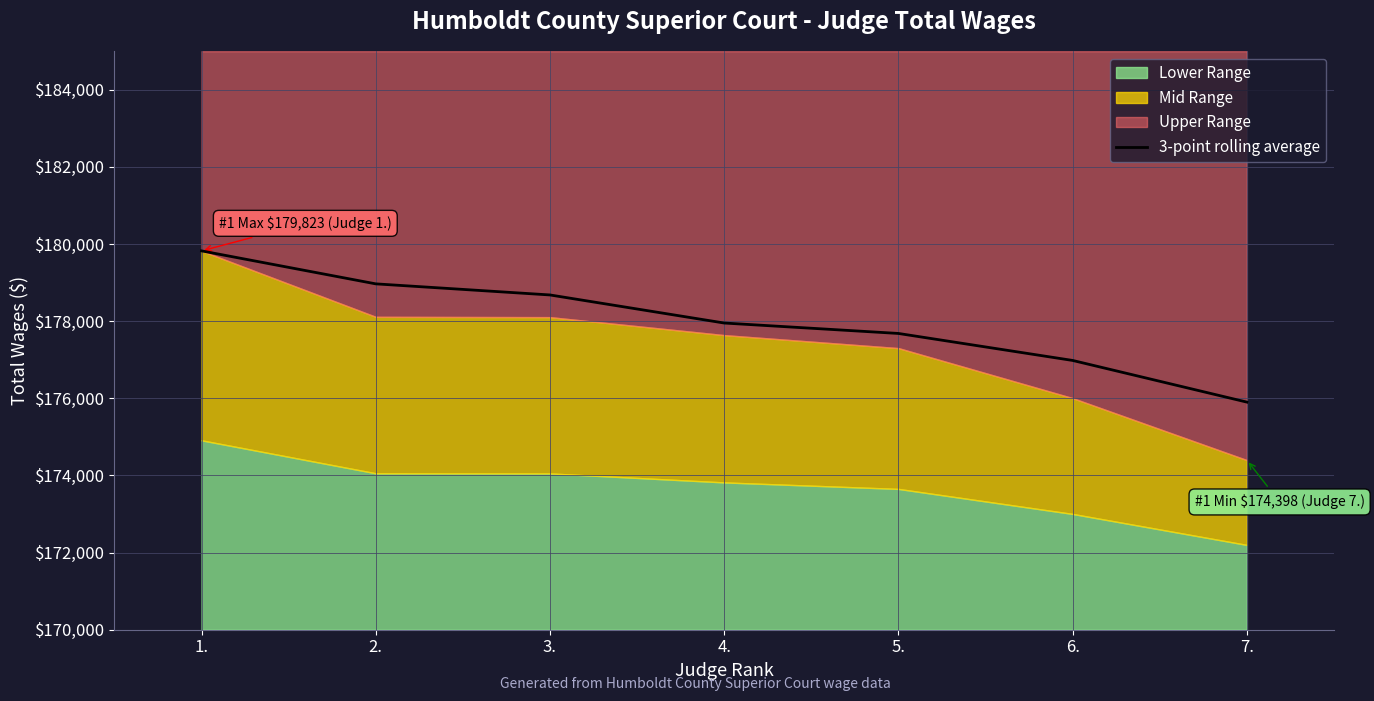

The chart shows a value of 58891.0 at 3.. True or false?

False